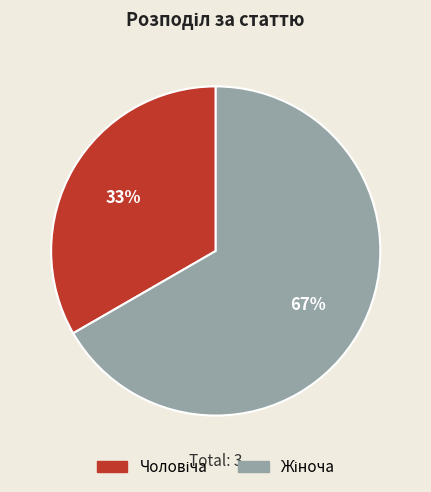

To the nearest percent, what is the average slice percentage?

50%